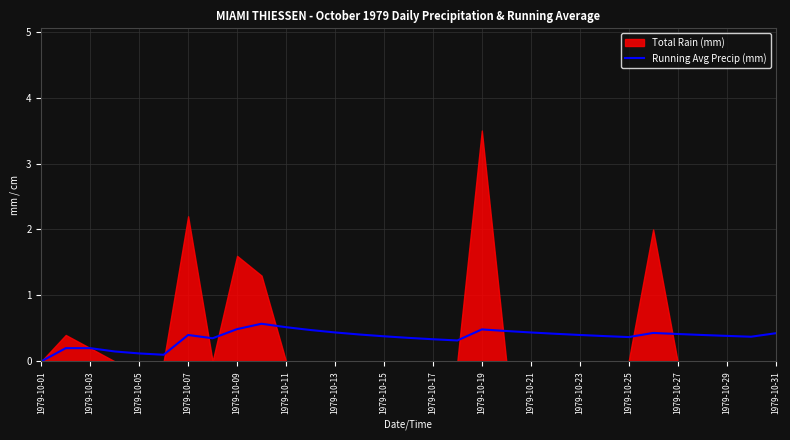

Which category has the lowest value across all series?

1979-10-01